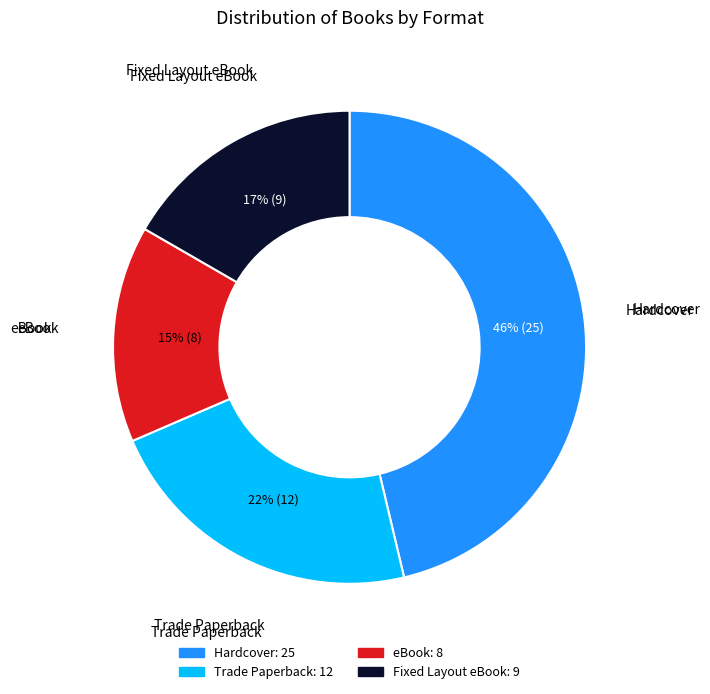

True or false: eBook accounts for 15% of the total.

True